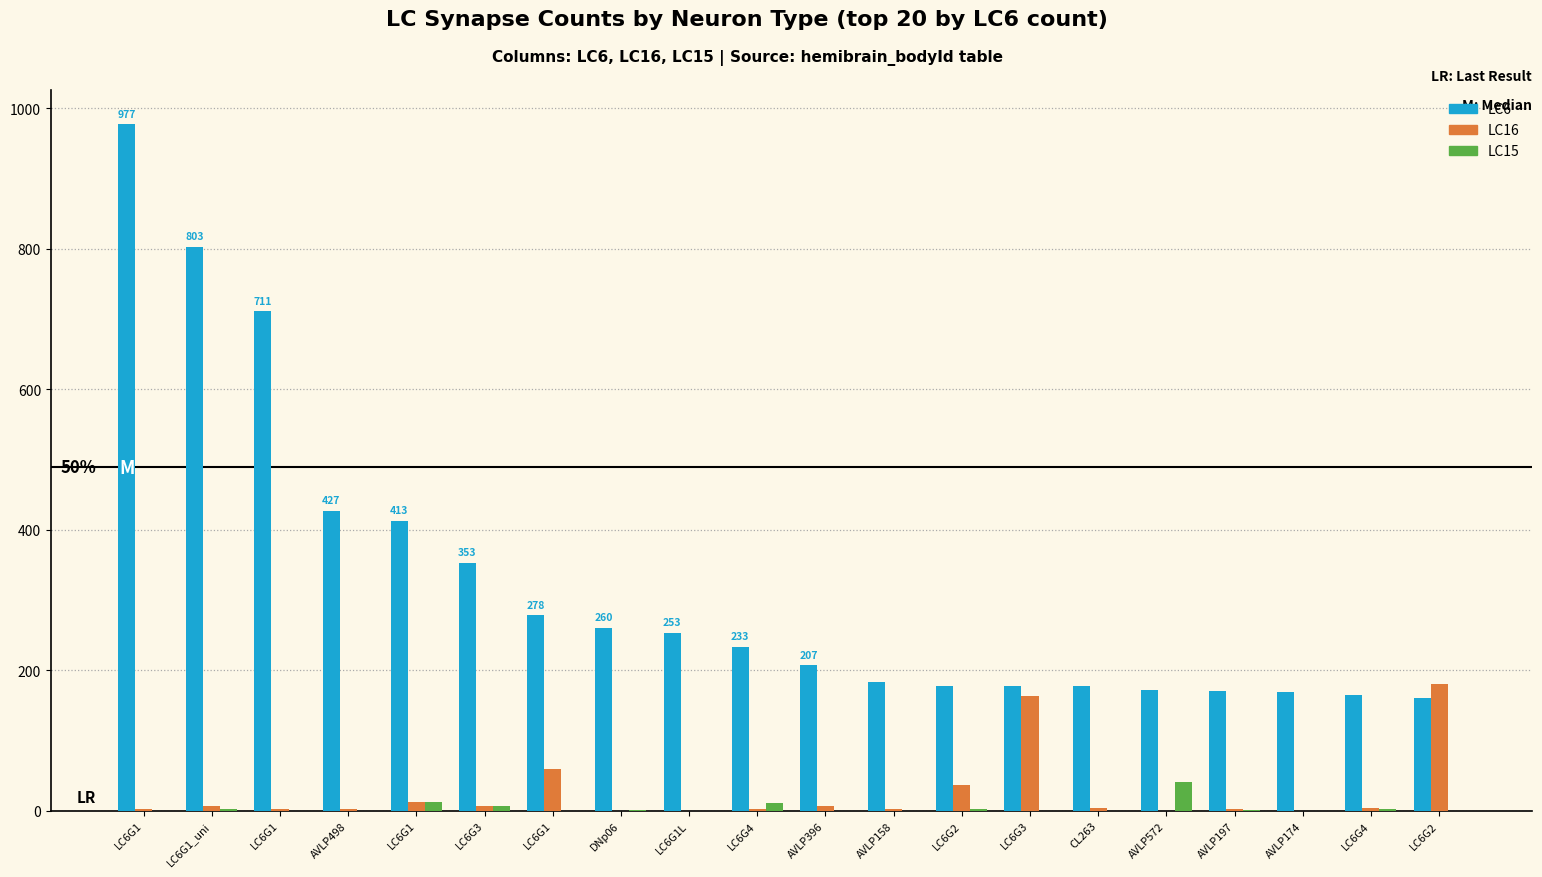

Are the bars grouped side by side (vs. stacked)?

Yes